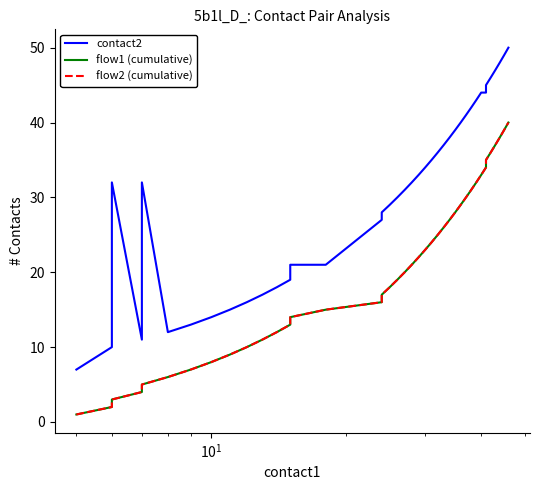

True or false: flow1 (cumulative) and flow2 (cumulative) cross at least once.

False